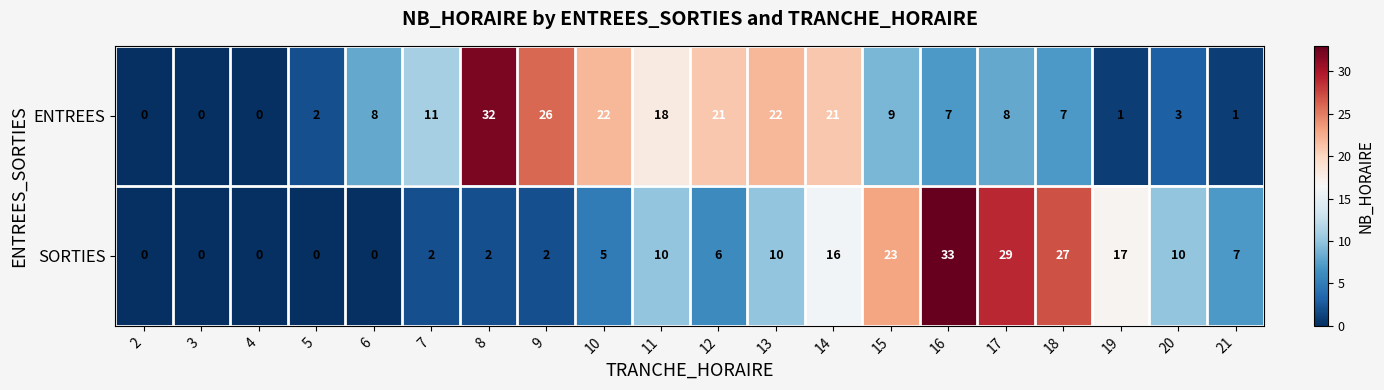

Which series has the largest range (max minus min)?

SORTIES